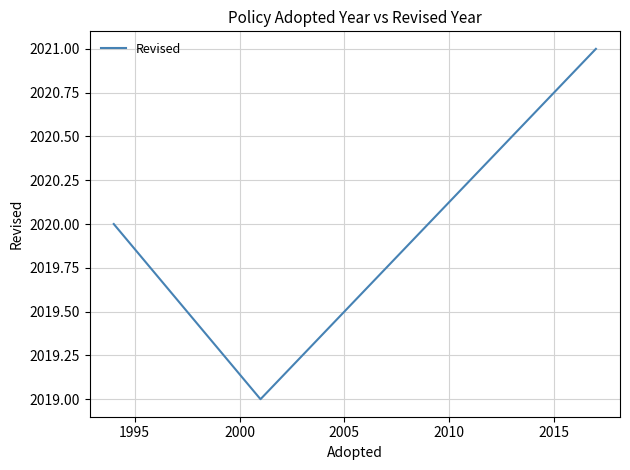

Reading right to left, what are all the values shown in this chart?

2021	2019	2020